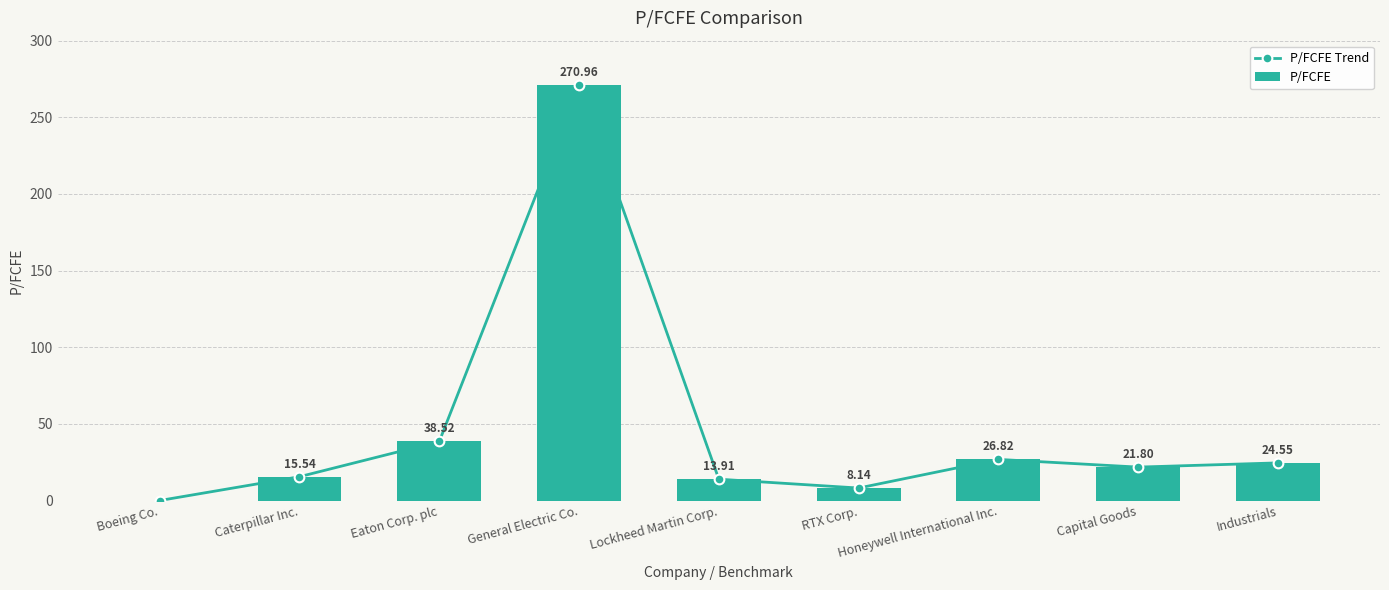

Between Caterpillar Inc. and RTX Corp., which series saw the biggest shift?

P/FCFE Trend